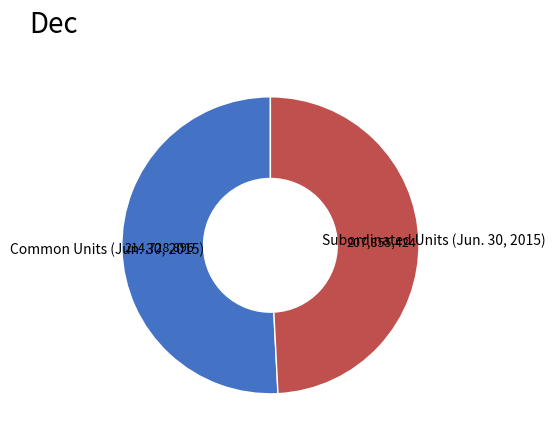

Is it true that Subordinated Units (Jun. 30, 2015) is 44% of the pie?

False